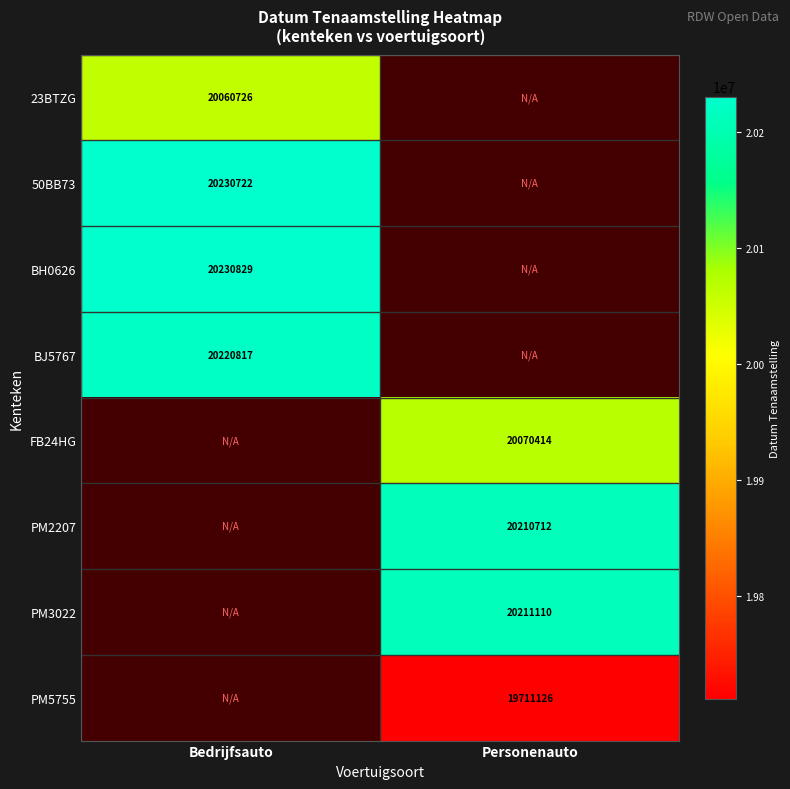

True or false: FB24HG has a value of 20070414 at Personenauto.

True